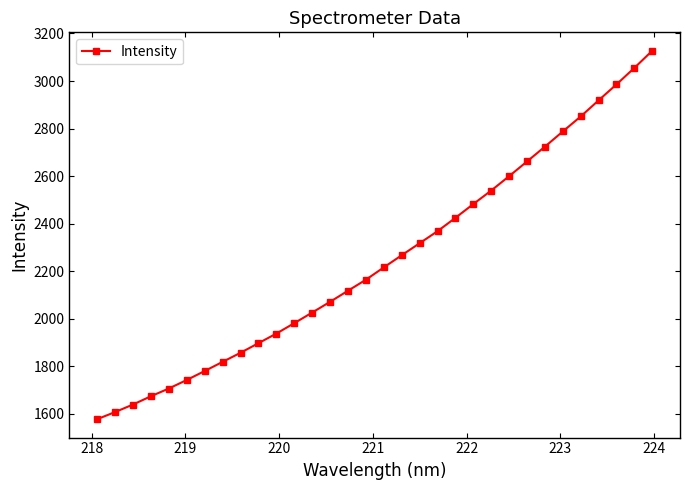

What is the average value?

2247.6